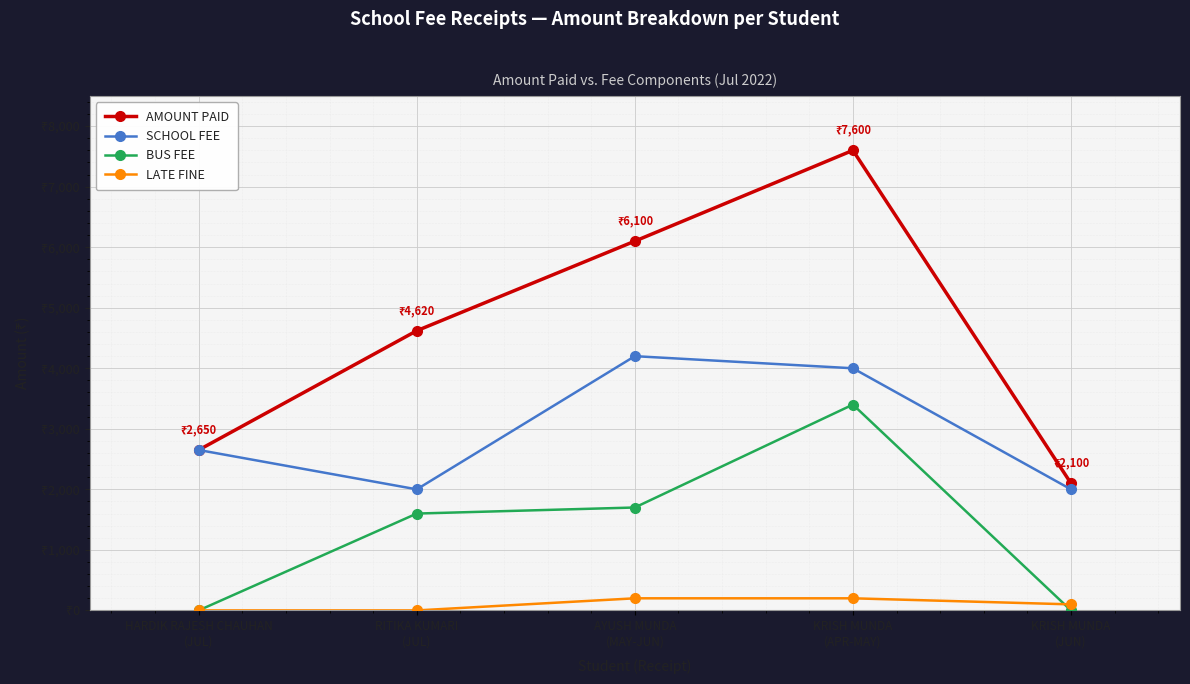

Which series has the largest range (max minus min)?

AMOUNT PAID